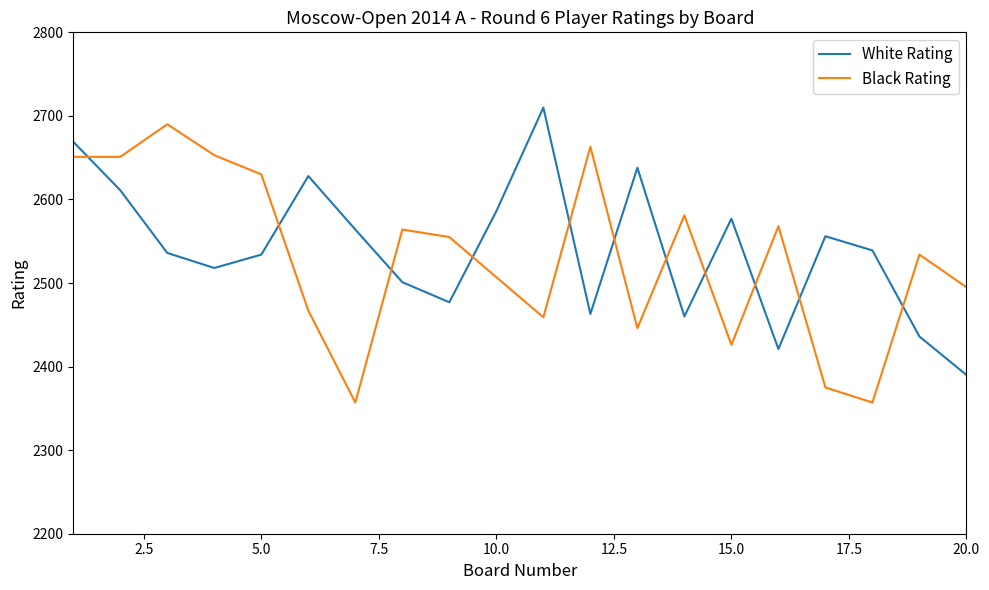

Which series ends up on top after the final intersection of Black Rating and White Rating?

Black Rating